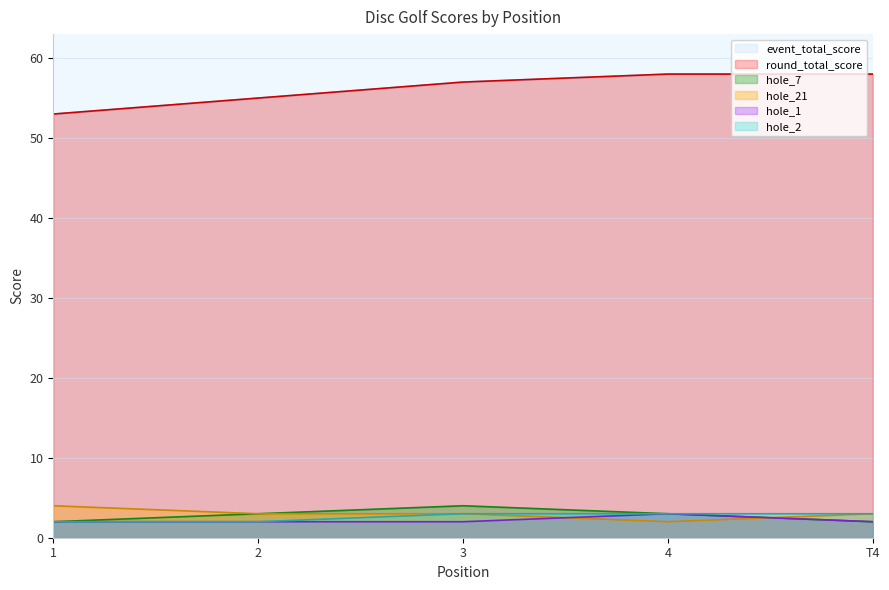

What is the sum of the hole_2 values at 1 and 3?

5